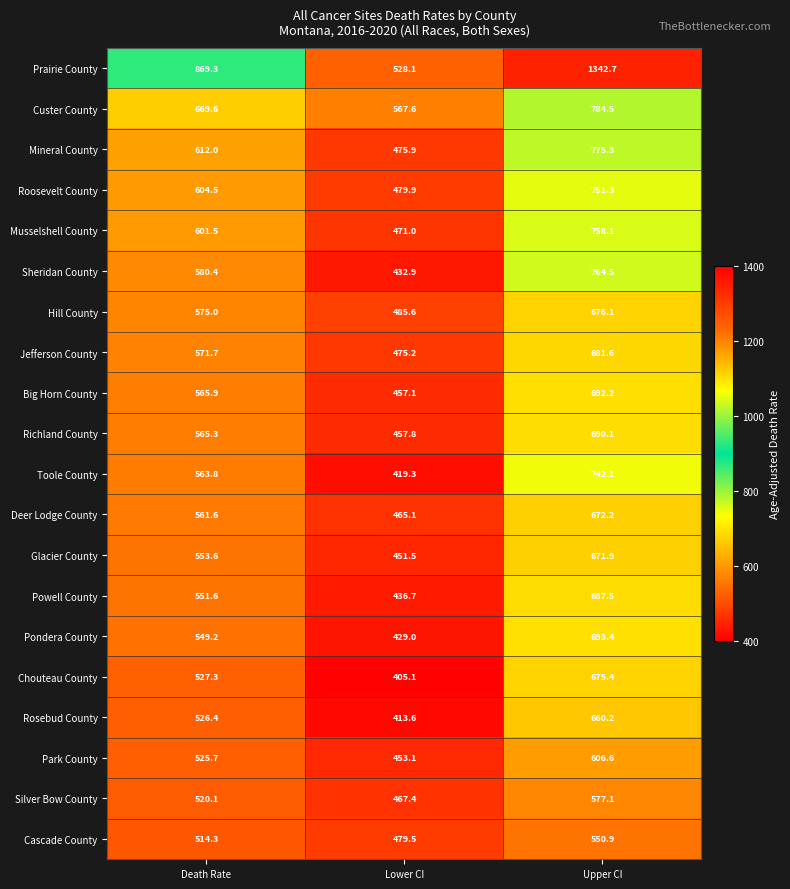

Where is Toole County nearest to the value 580?

Death Rate